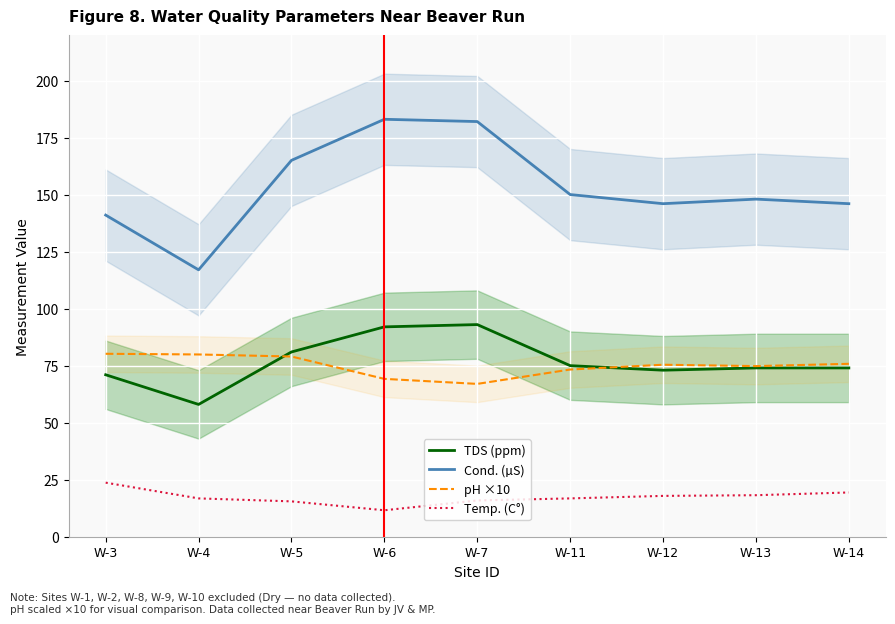

Which category has the highest value in the Temp. (C°) series?

W-3